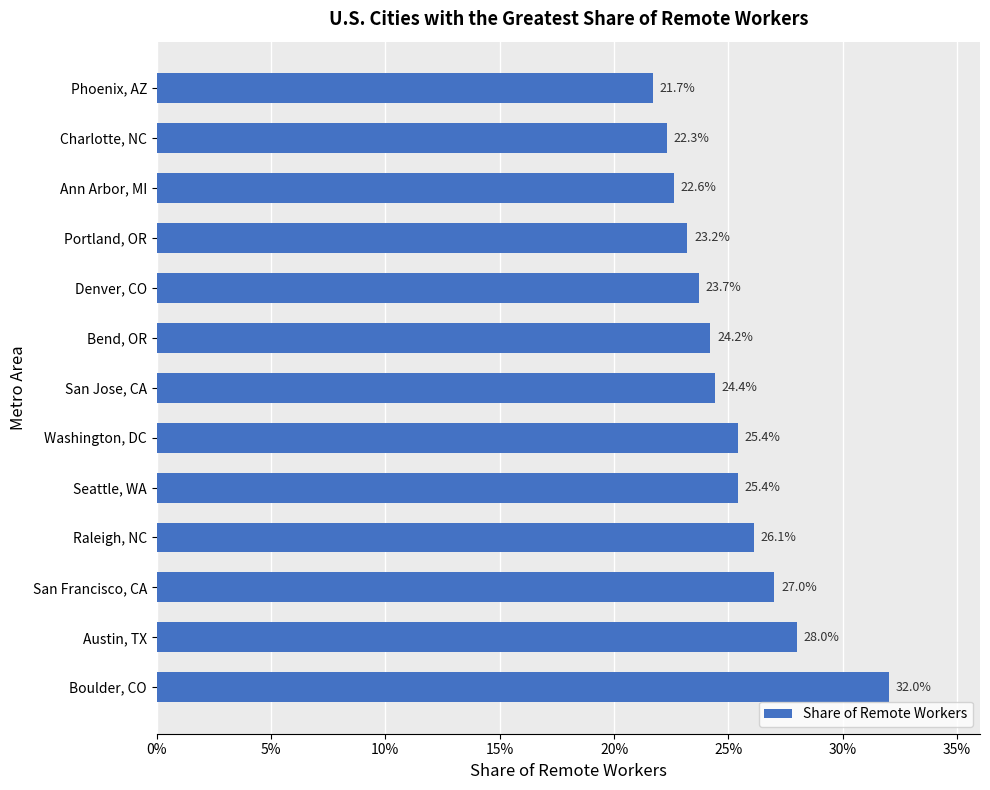

Are the bars horizontal?

Yes